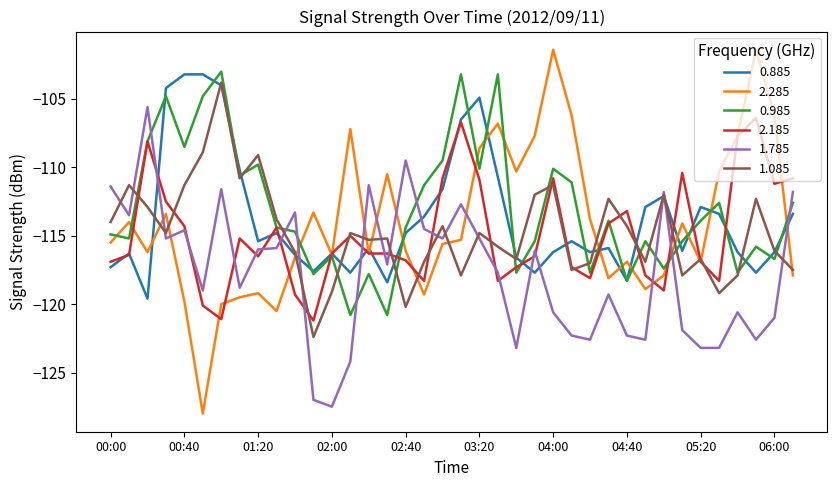

Which series ends up on top after the final intersection of 1.785 and 2.185?

2.185